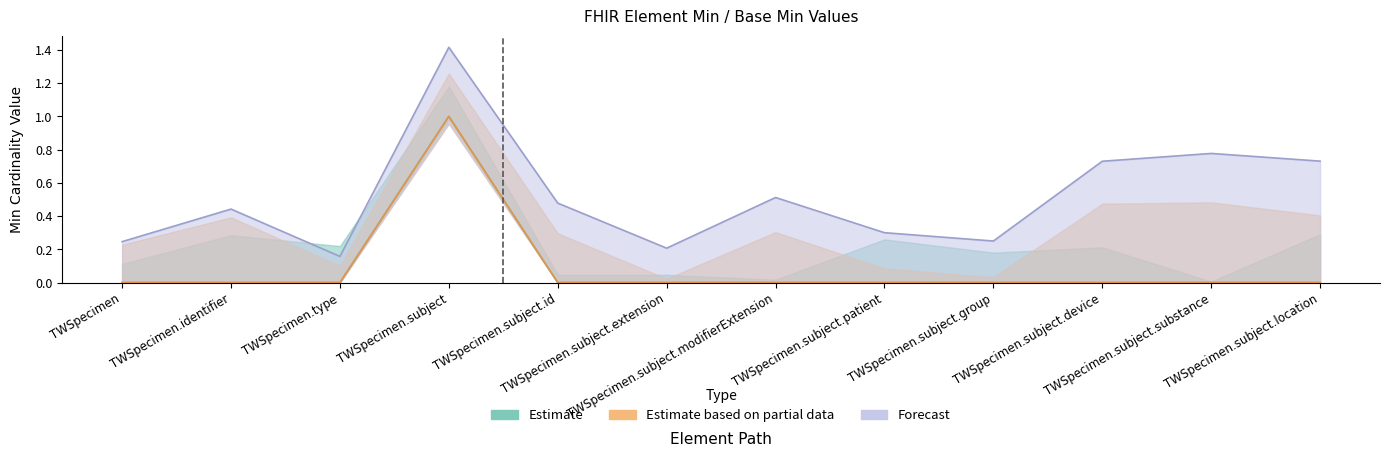

What is the sum of all Base Min values?

1